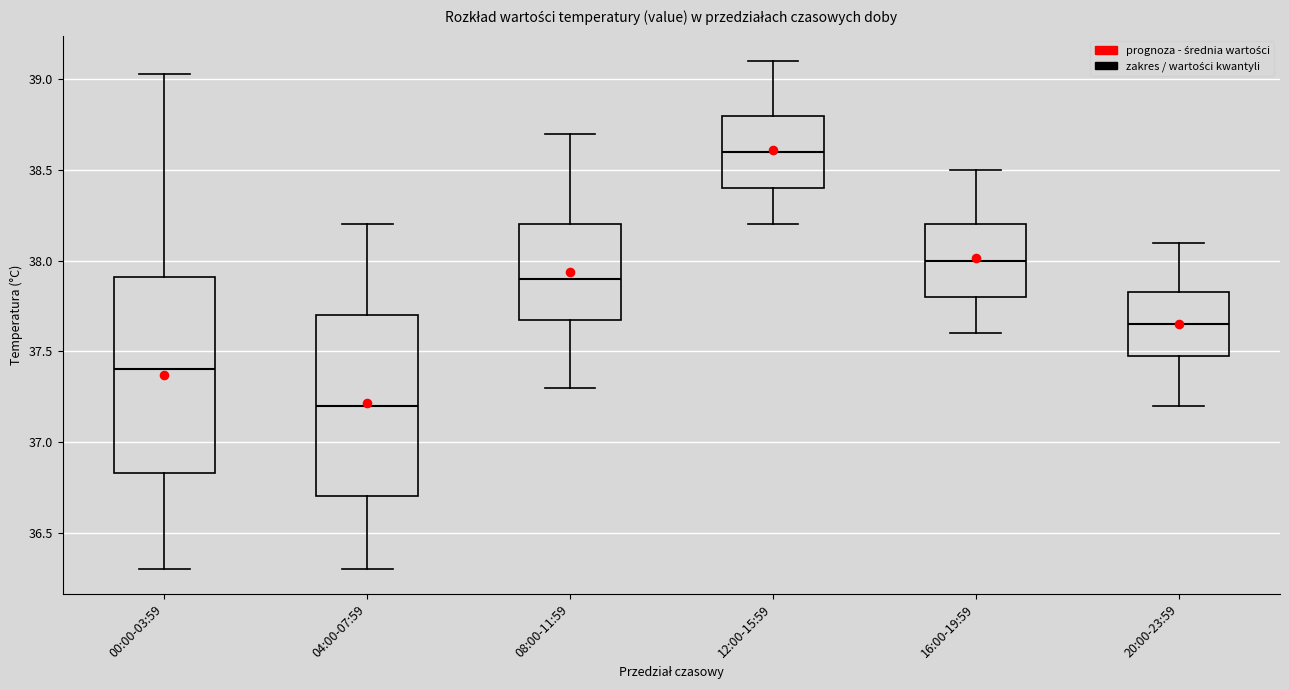

Which box is the tallest, from its lower edge to its upper edge?

00:00-03:59